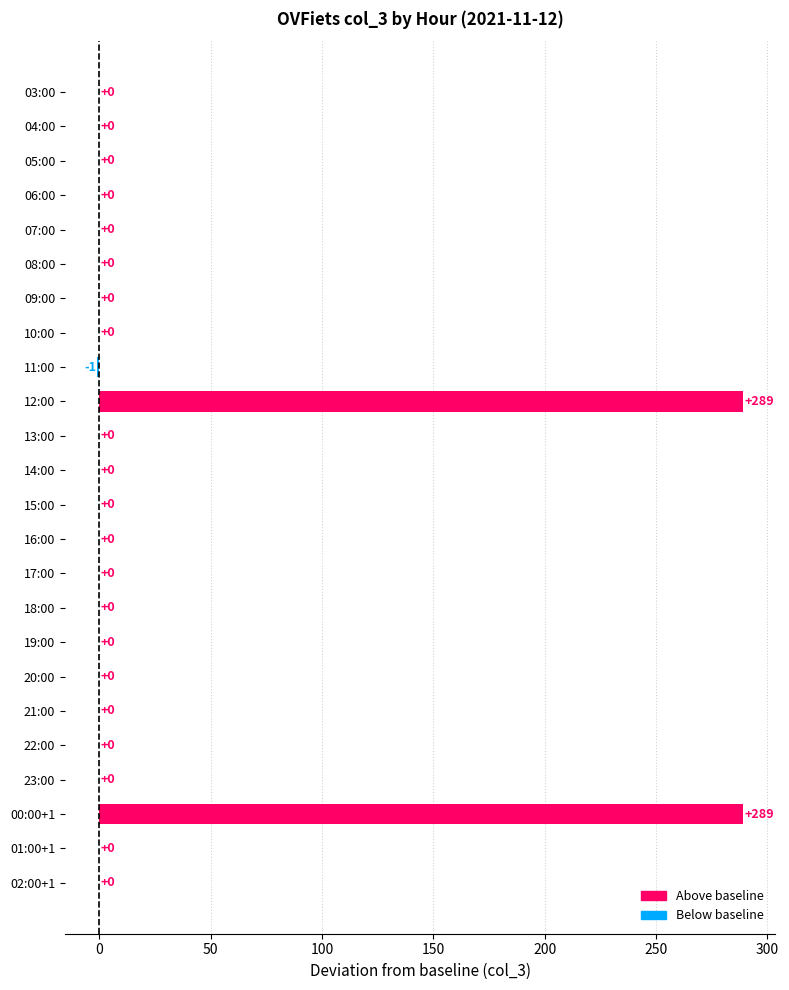

The value at 21:00 is 172. True or false?

False